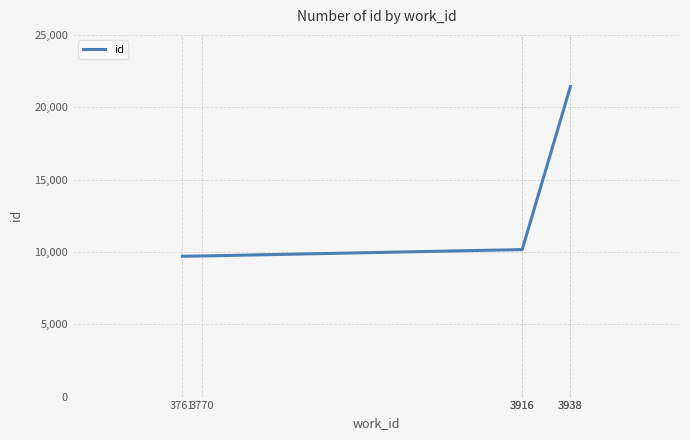

Reading right to left, list all the values displayed in this chart.

21432	21425	10161	10160	9719	9700